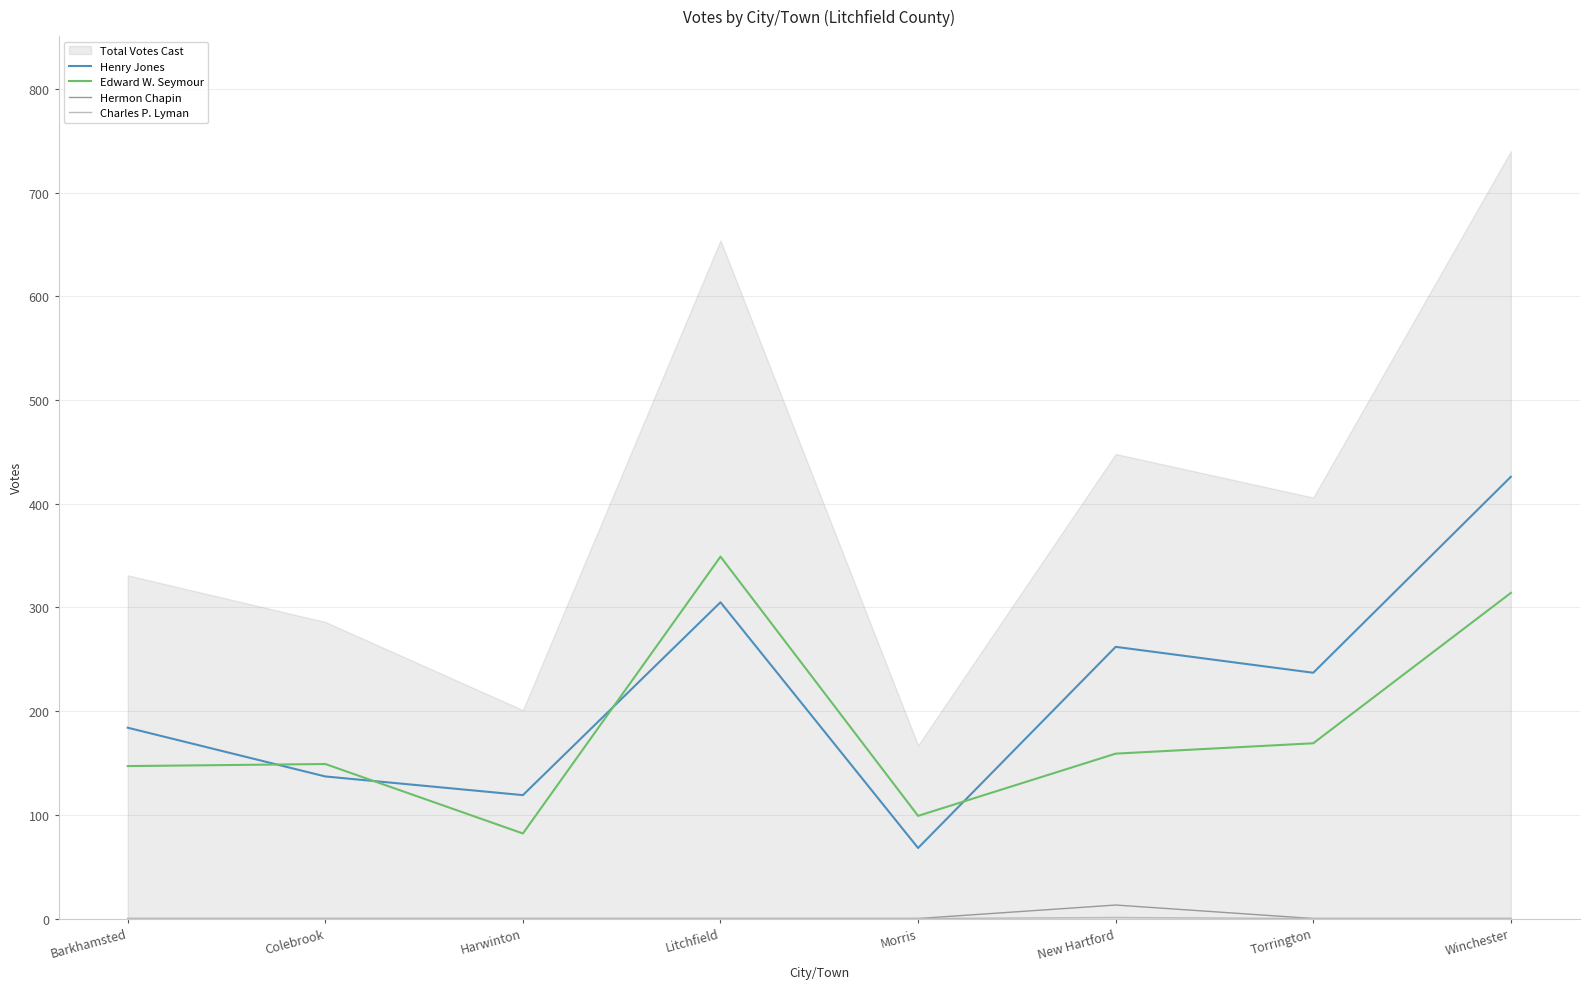

True or false: Charles P. Lyman and Hermon Chapin intersect in this chart.

False